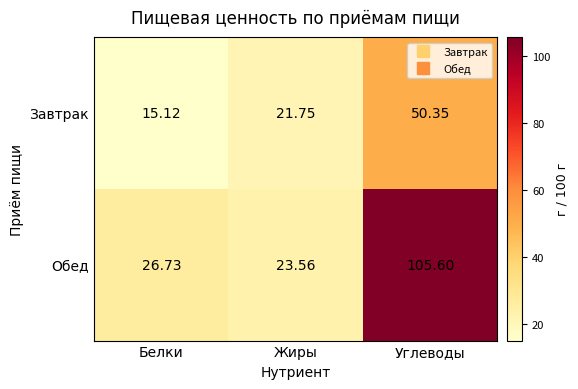

Count the number of categories in the chart.

3